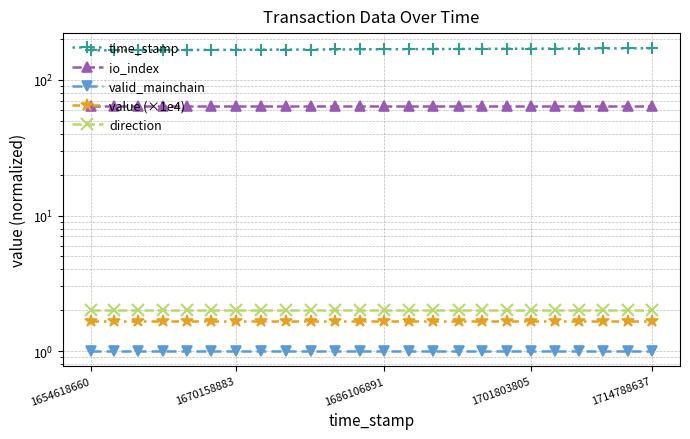

Which category has the lowest value in the value (×1e4) series?

1654618660